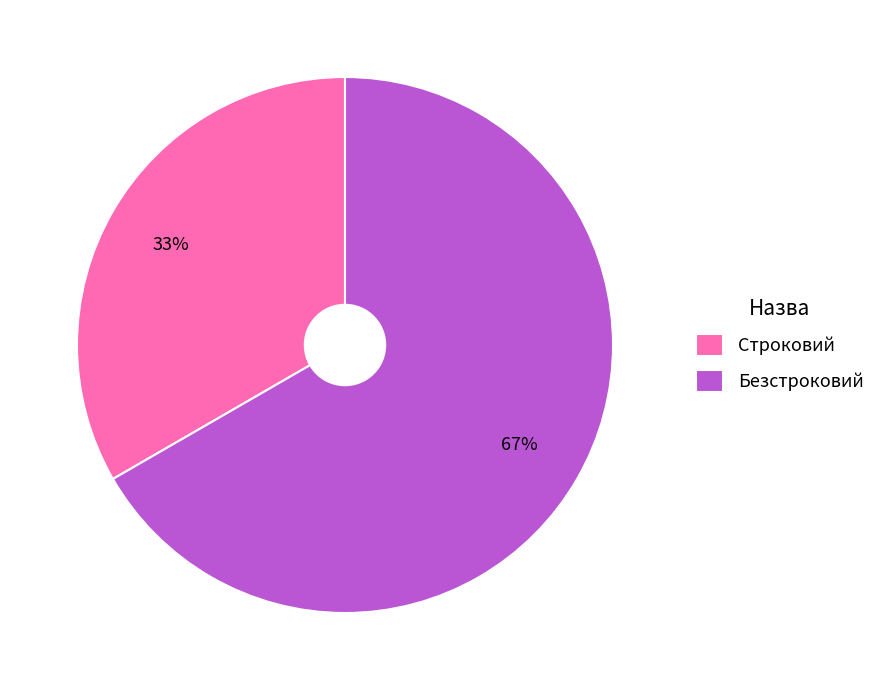

Is it true that Строковий is 22% of the pie?

False